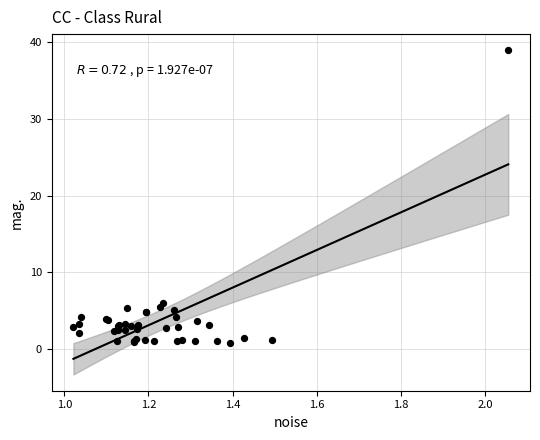

What Y value in the scatter plot is closest to 19?

6.0